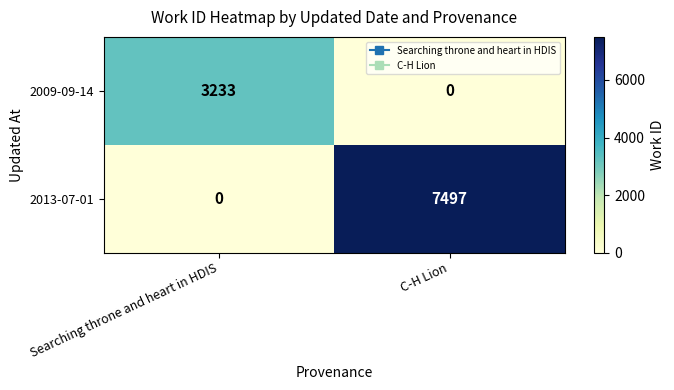

What is the approximate value of 2013-07-01 at C-H Lion, to the nearest 10?

7500